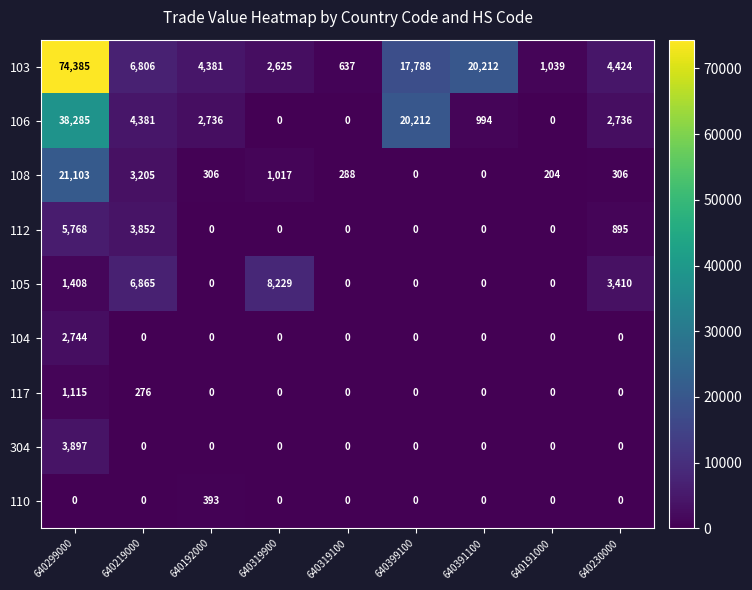

List the series in order of their peak value, highest first.

103, 106, 108, 105, 112, 304, 104, 117, 110